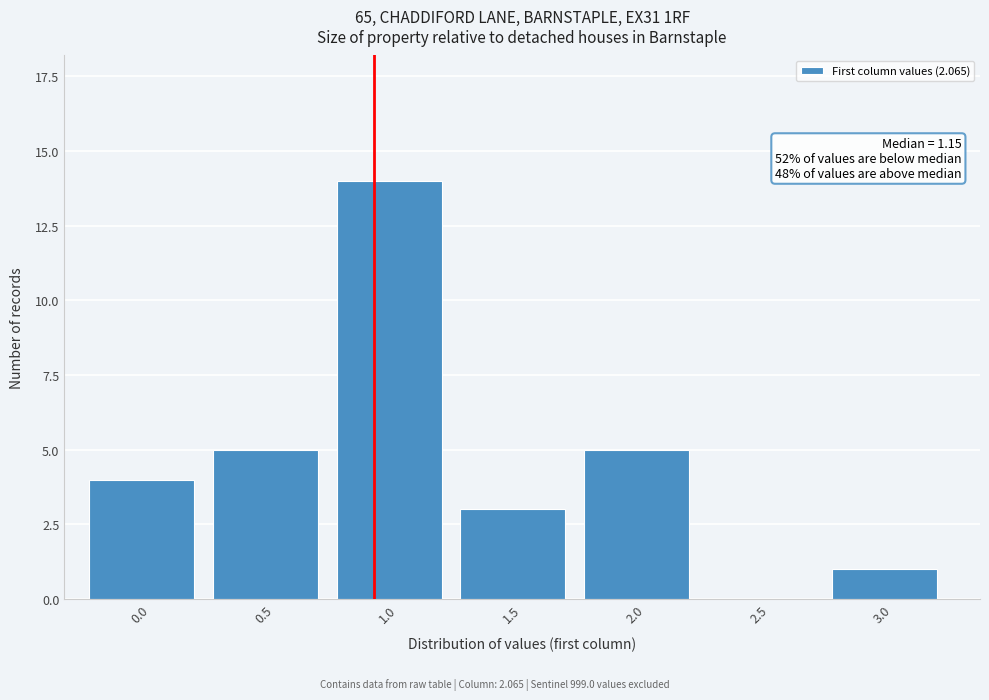

Reading right to left, extract all data points from this chart.

3.0=1	2.5=0	2.0=5	1.5=3	1.0=14	0.5=5	0.0=4